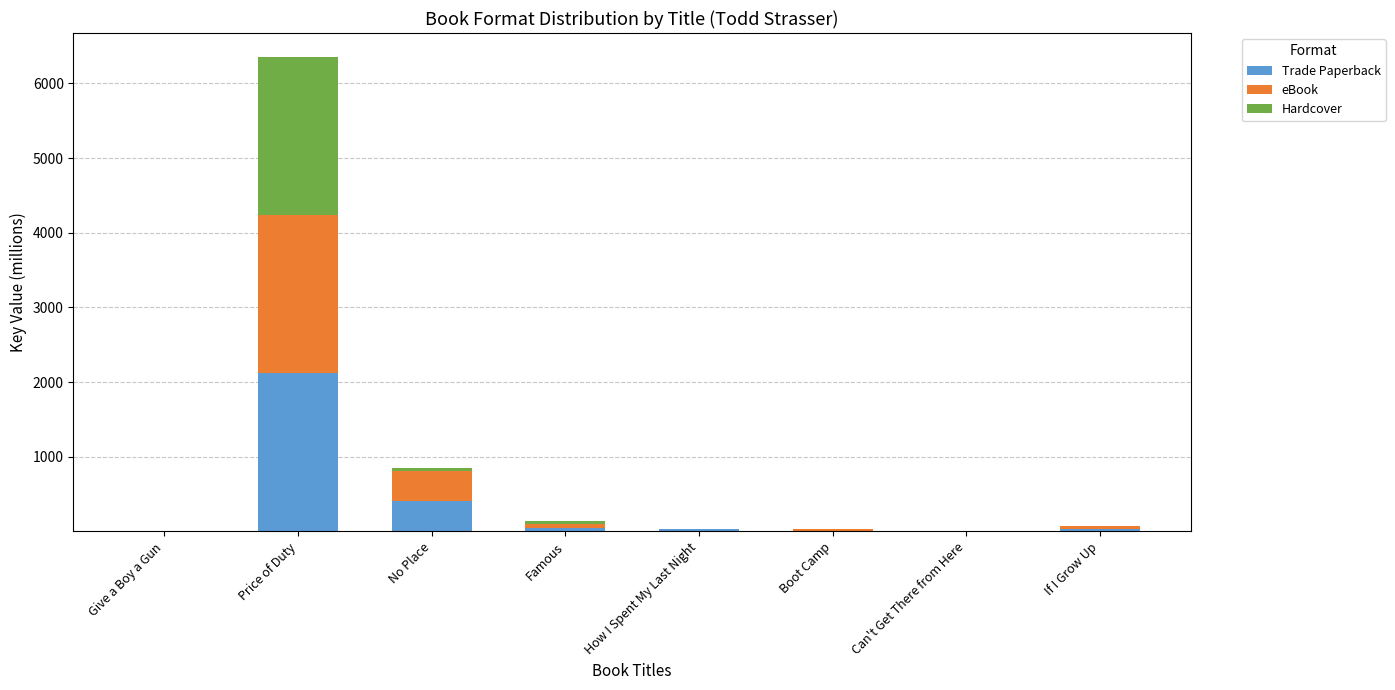

At which category is the sum across all series the highest?

Price of Duty